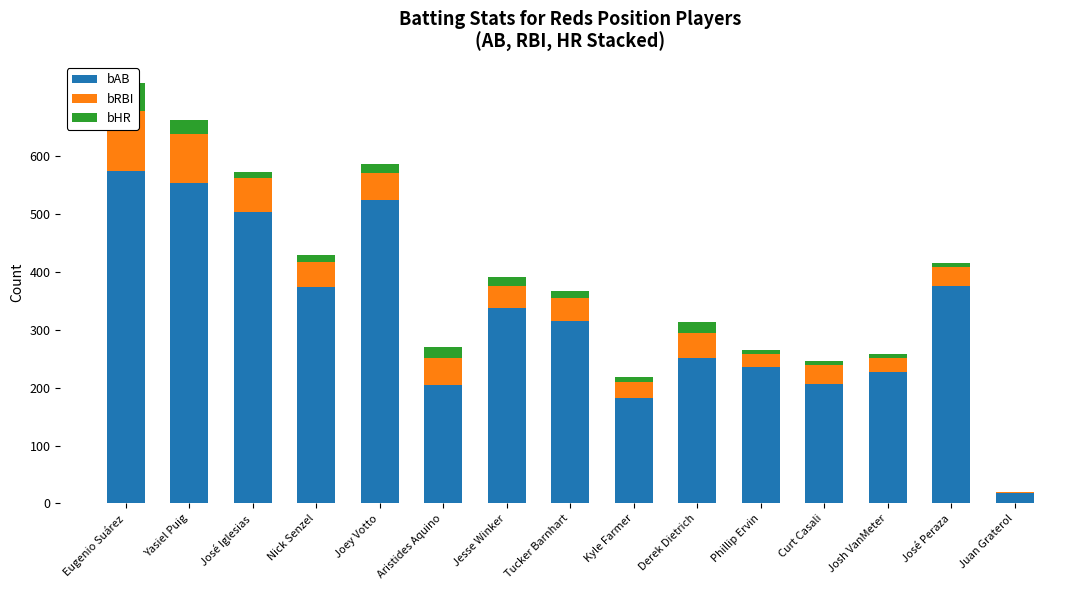

What is the value of the bAB bar at the 7th from the left?

338